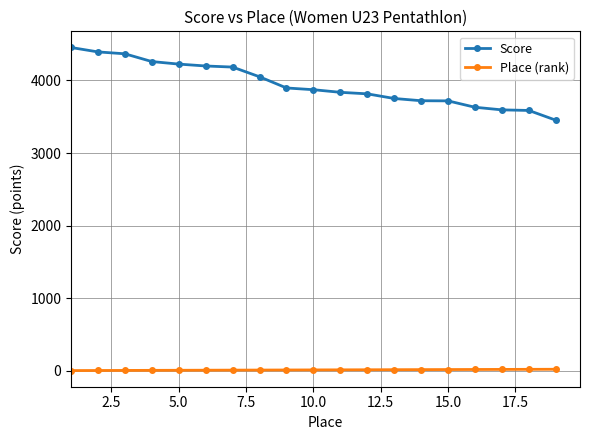

Which series has the largest range (max minus min)?

Score